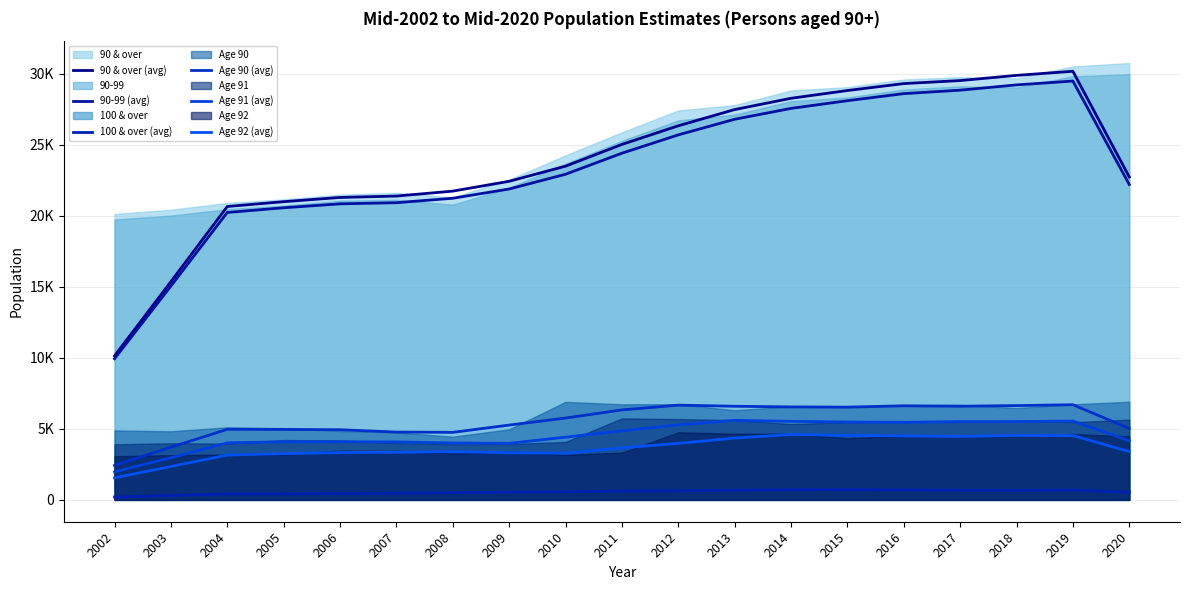

Where is the first local maximum for Age 92 (avg)?

2008